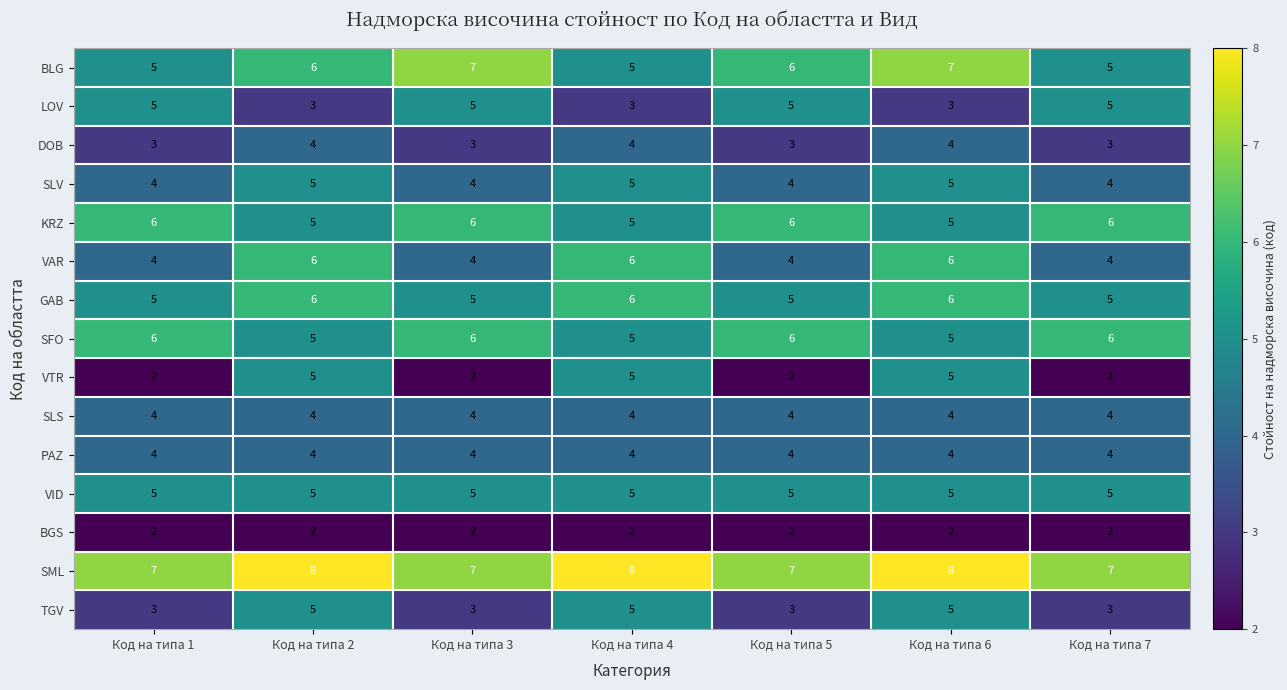

How many data points does each series have?

7